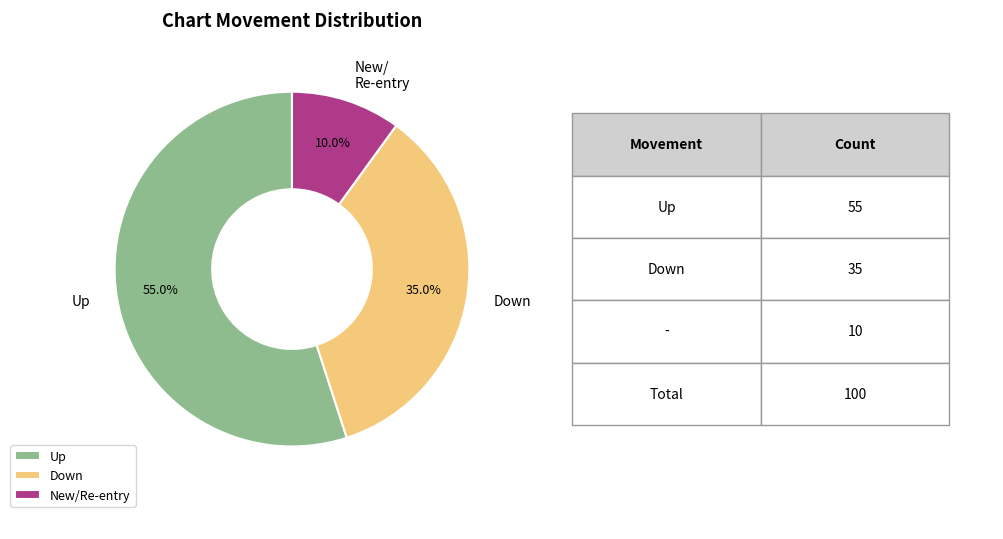

Between Down and New/Re-entry, which is larger?

Down